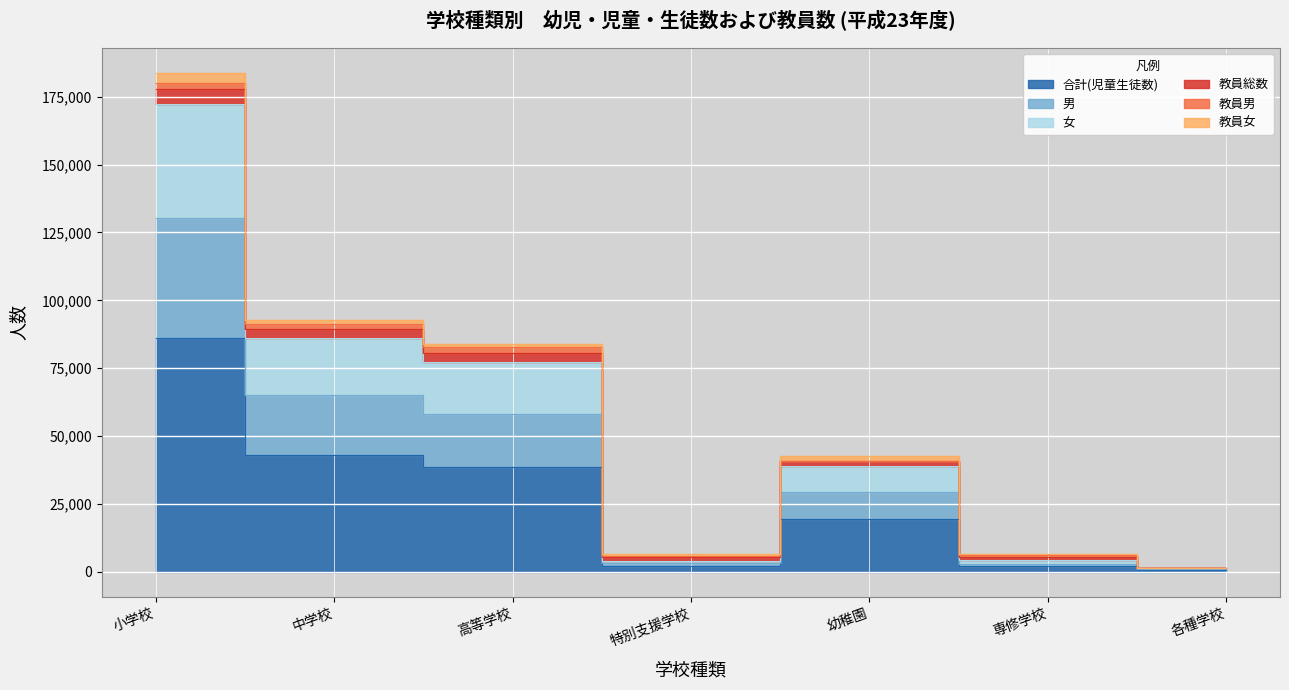

What is the minimum value shown in the chart?

657